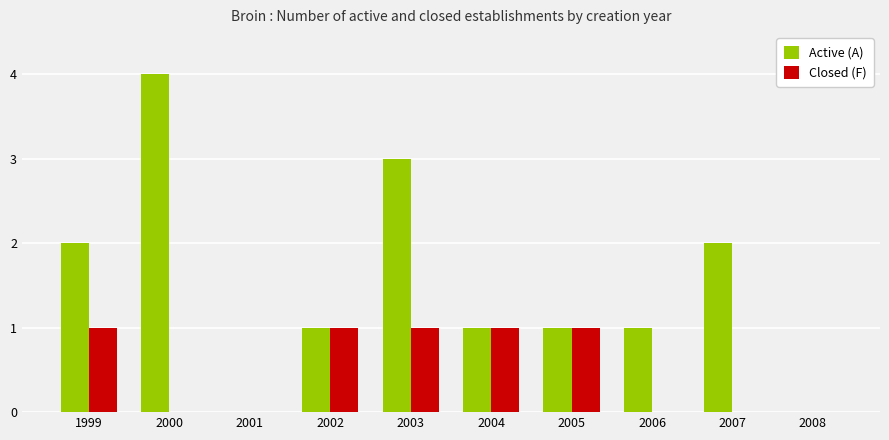

What is the highest value of the Active (A) series?

4